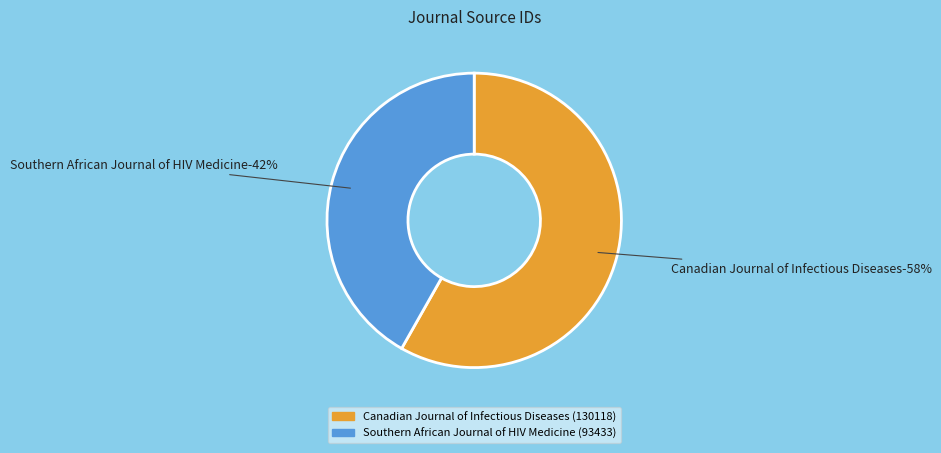

Which category accounts for the majority?

Canadian Journal of Infectious Diseases